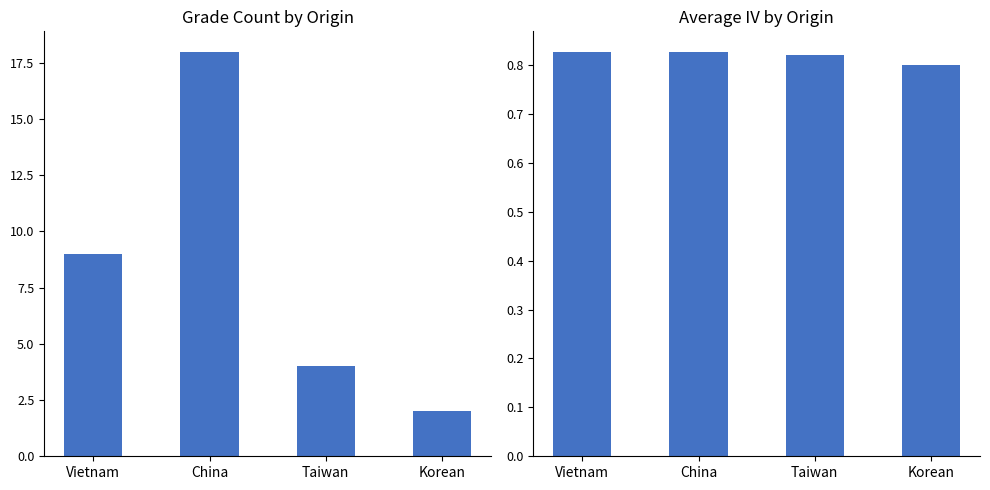

Does the chart contain any negative values?

No